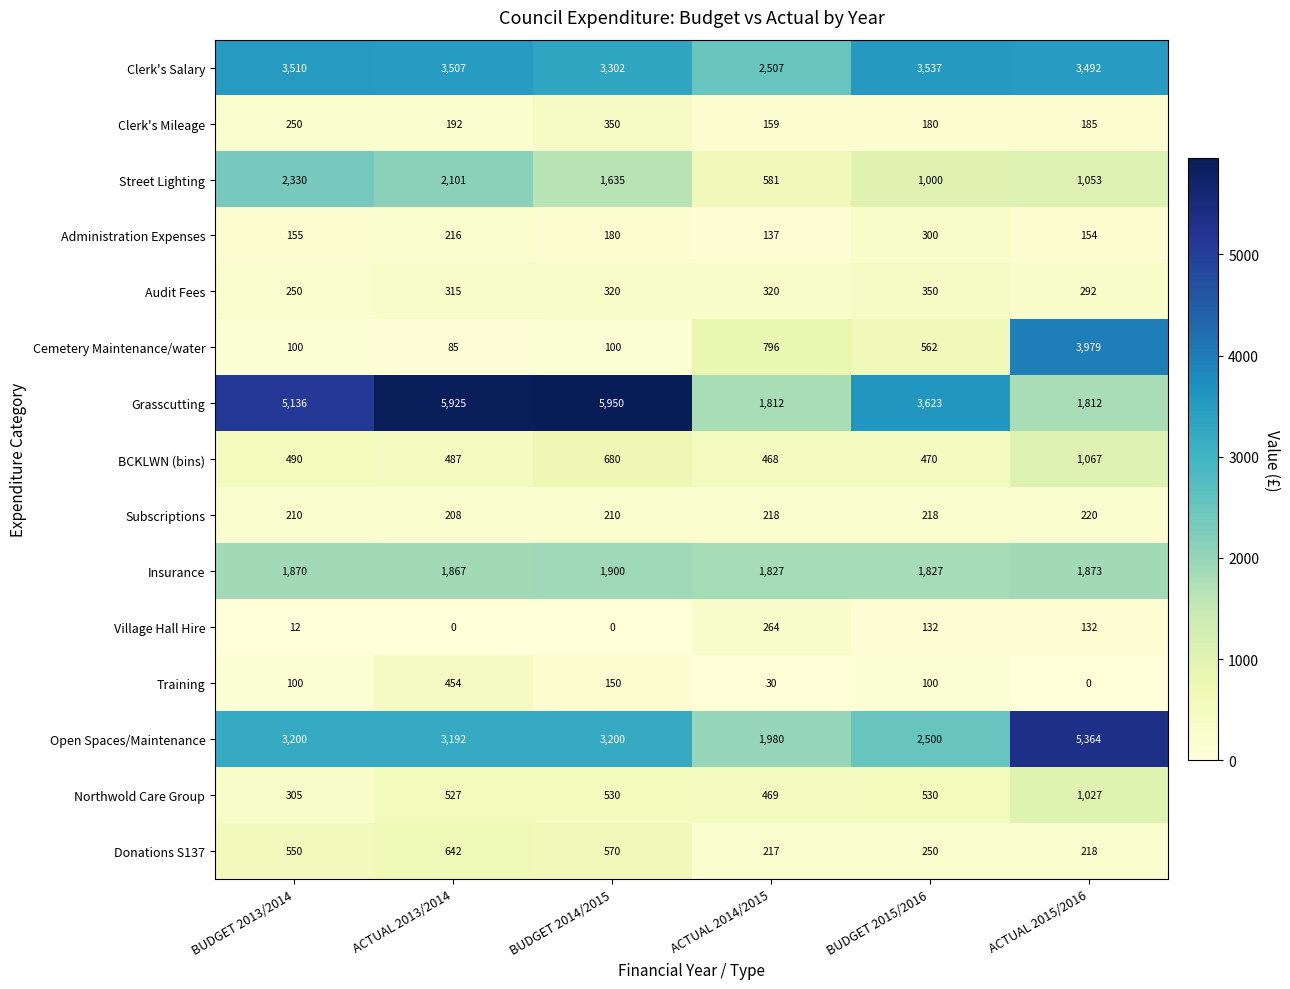

The value of Administration Expenses at BUDGET 2013/2014 is 57. True or false?

False